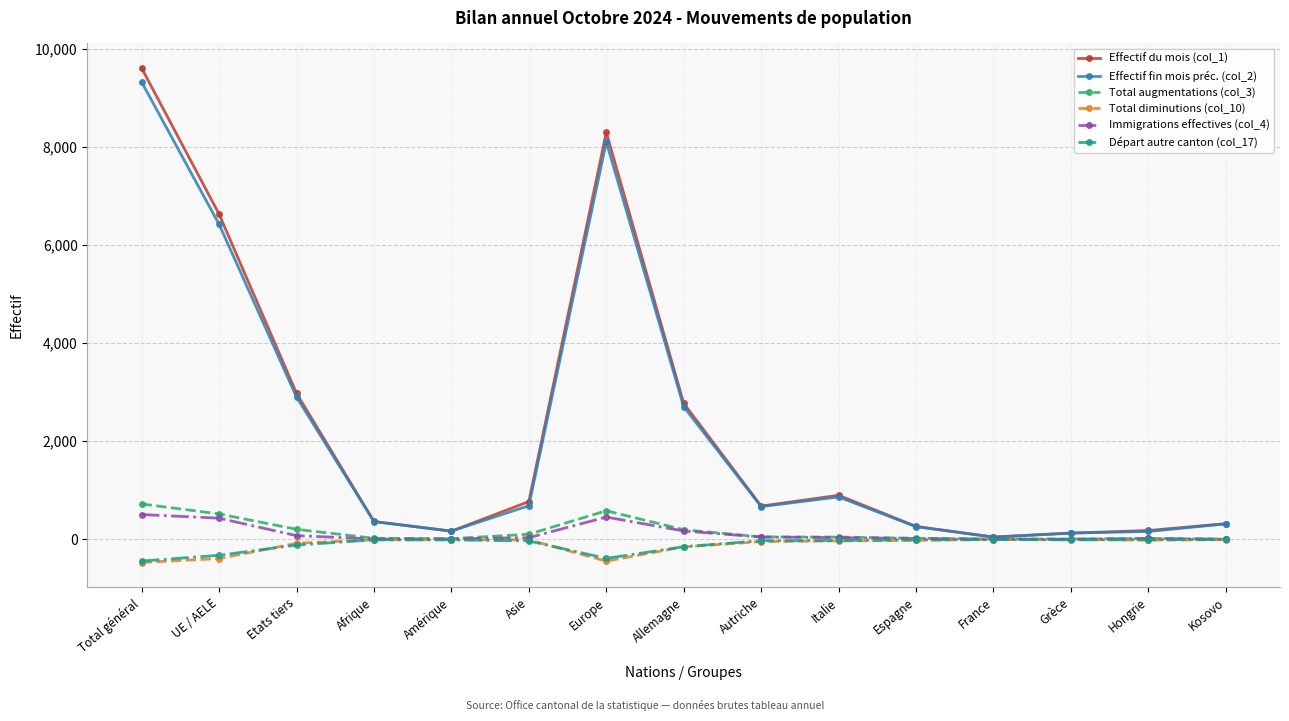

The value of Immigrations effectives (col_4) at Autriche is 47. True or false?

True